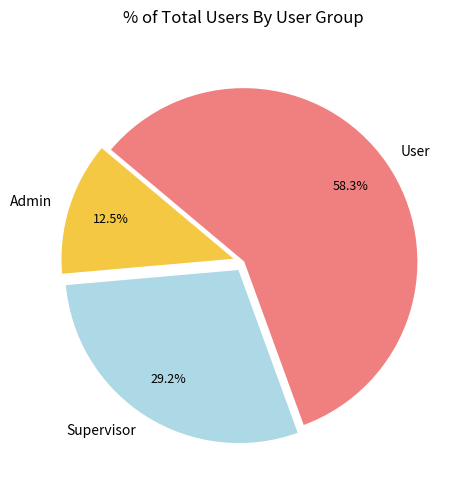

Is there a majority slice in this chart?

Yes